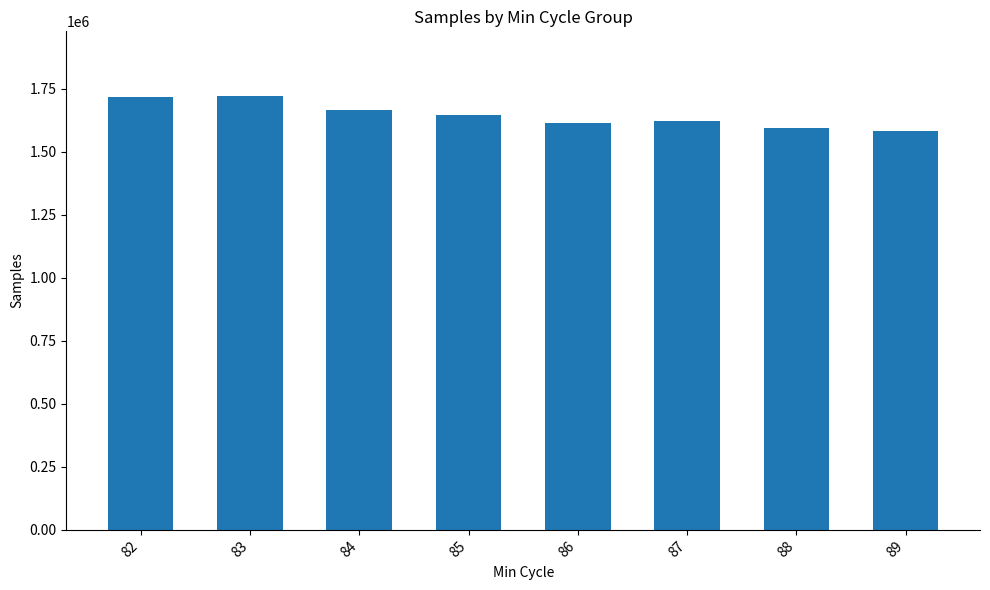

The value at 84 is 392543. True or false?

False